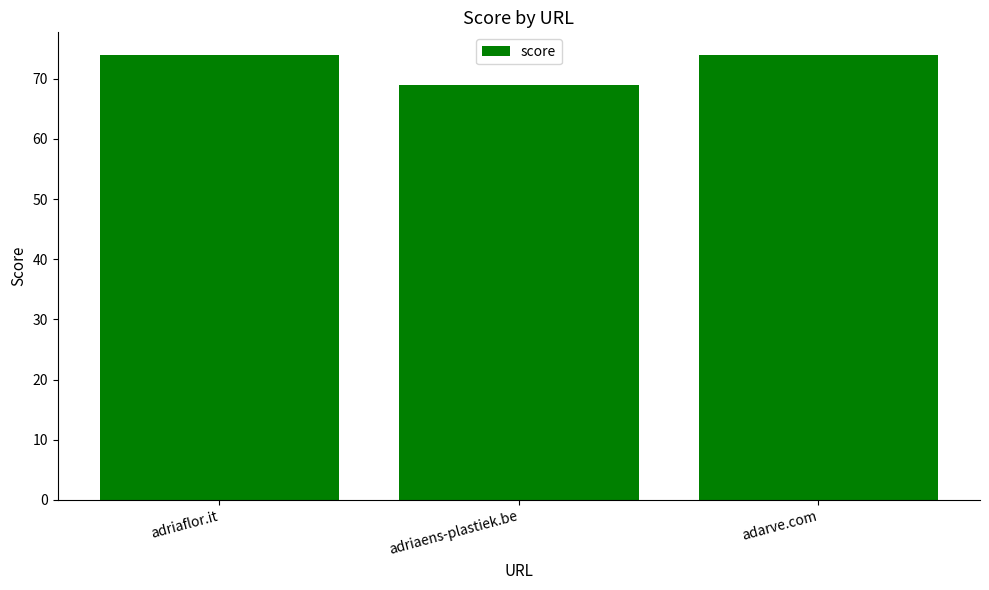

What is the difference between the second highest and minimum values?

5